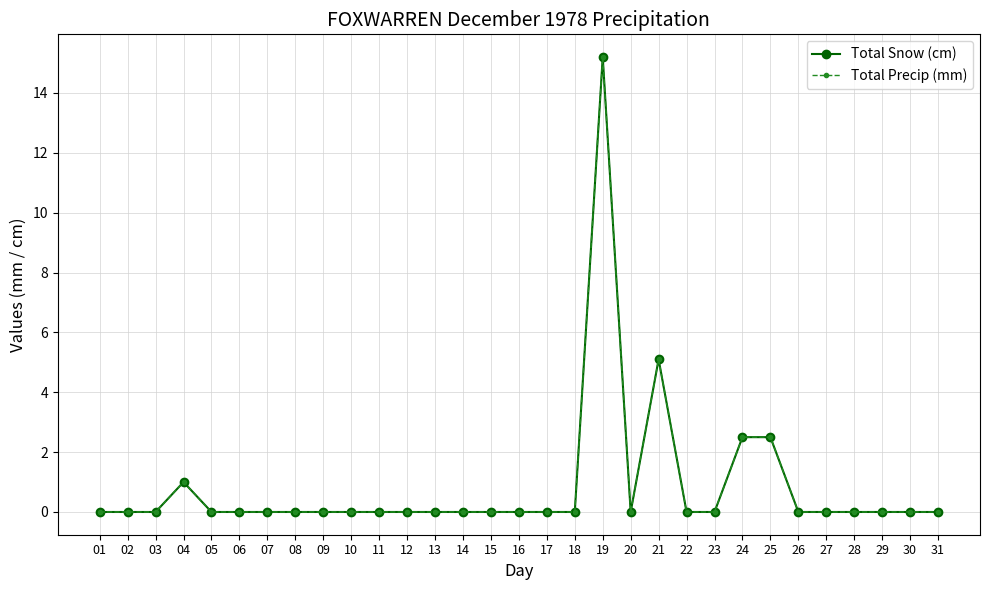

Reading right to left, what are all the values shown in this chart?

Total Snow (cm): 31=0.0	30=0.0	29=0.0	28=0.0	27=0.0	26=0.0	25=2.5	24=2.5	23=0.0	22=0.0	21=5.1	20=0.0	19=15.2	18=0.0	17=0.0	16=0.0	15=0.0	14=0.0	13=0.0	12=0.0	11=0.0	10=0.0	09=0.0	08=0.0	07=0.0	06=0.0	05=0.0	04=1.0	03=0.0	02=0.0	01=0.0
Total Precip (mm): 31=0.0	30=0.0	29=0.0	28=0.0	27=0.0	26=0.0	25=2.5	24=2.5	23=0.0	22=0.0	21=5.1	20=0.0	19=15.2	18=0.0	17=0.0	16=0.0	15=0.0	14=0.0	13=0.0	12=0.0	11=0.0	10=0.0	09=0.0	08=0.0	07=0.0	06=0.0	05=0.0	04=1.0	03=0.0	02=0.0	01=0.0